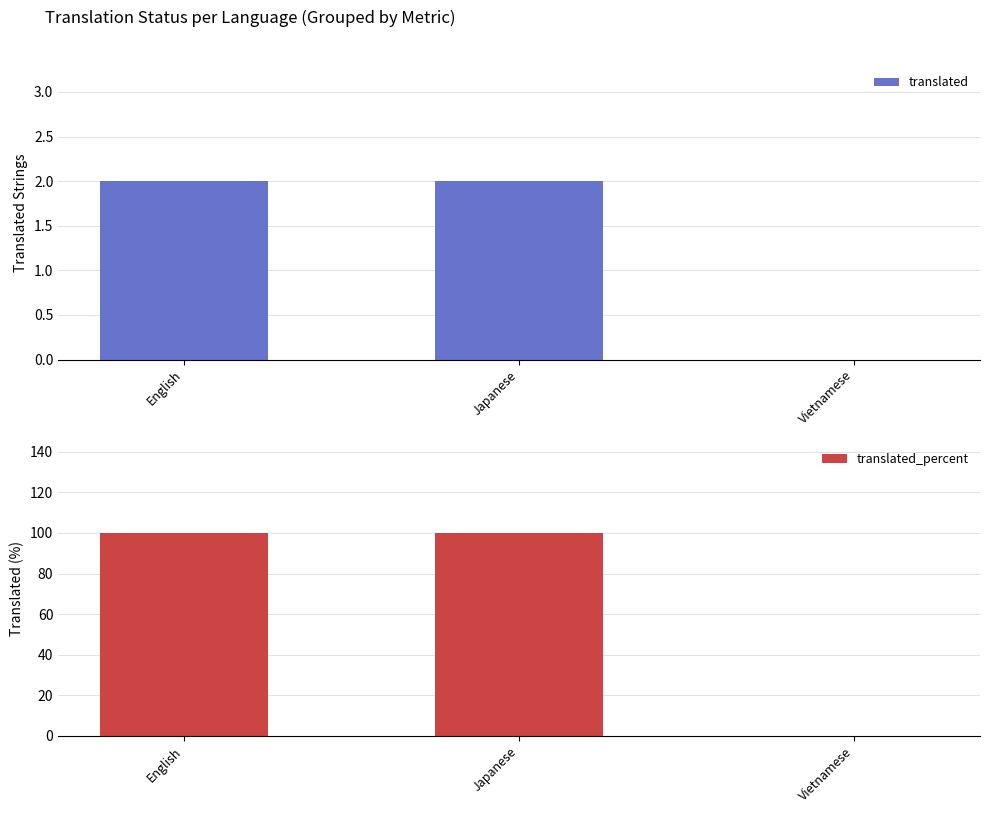

At which label is translated_percent closest to 50?

English